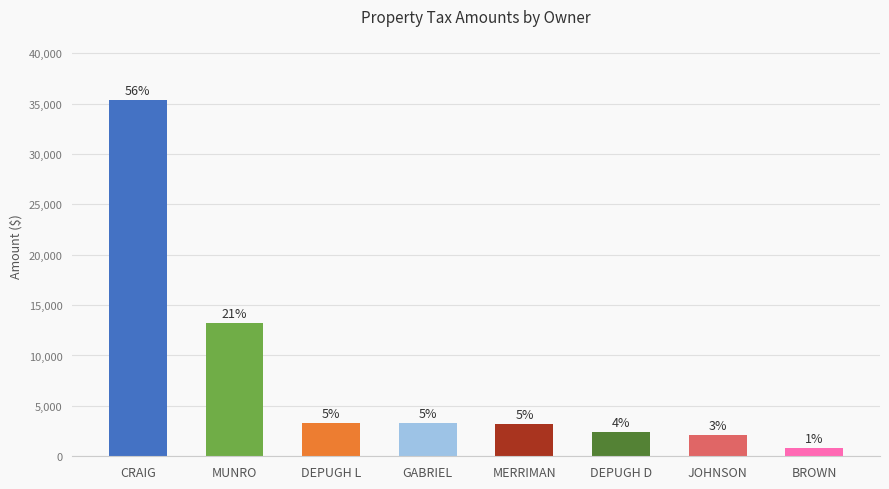

Between DEPUGH D and MUNRO, which is larger?

MUNRO